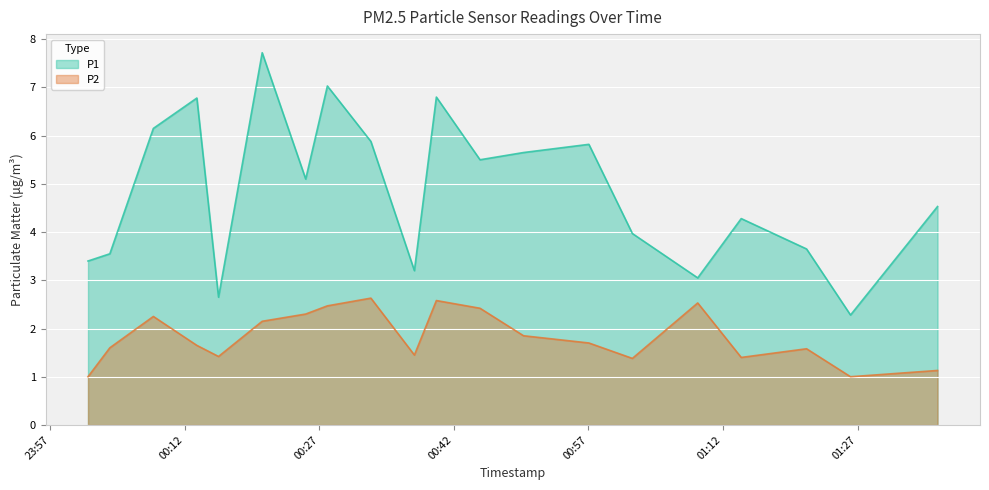

What is the sum of all P1 values?

97.0